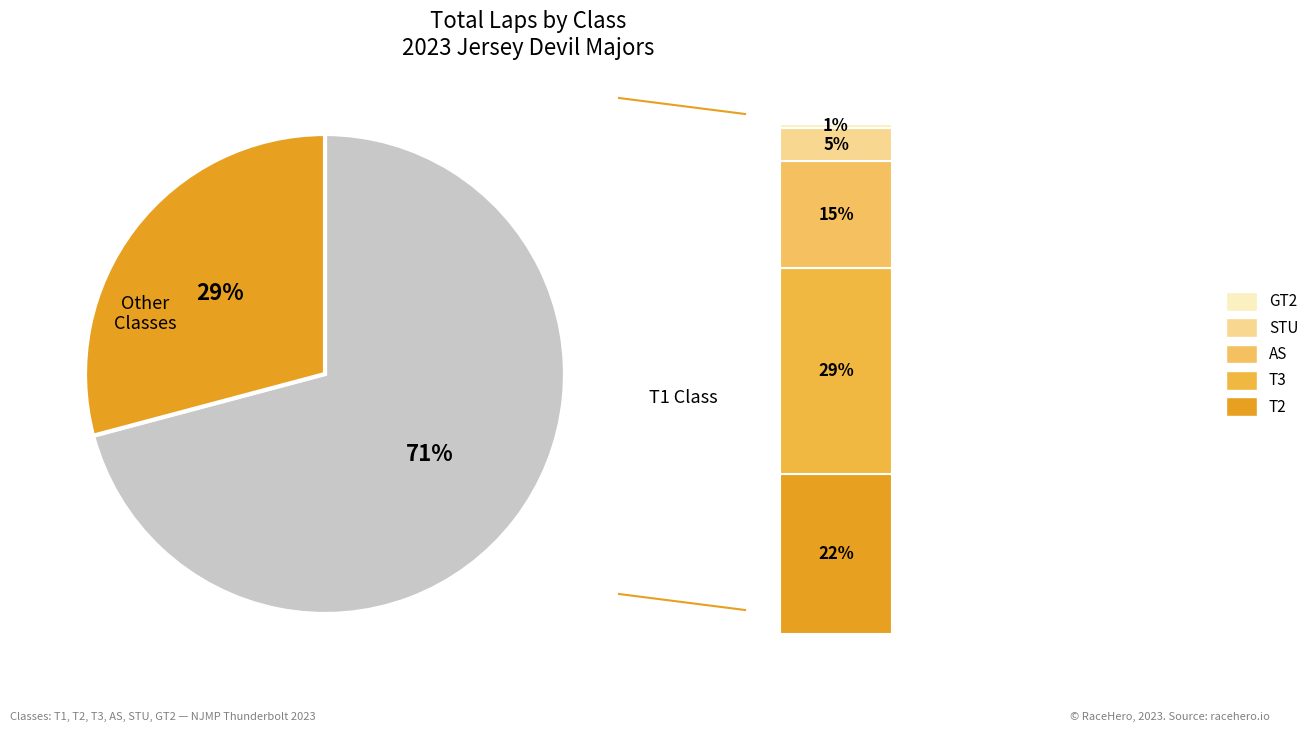

What percentage is NOT represented by T2?

78.4%